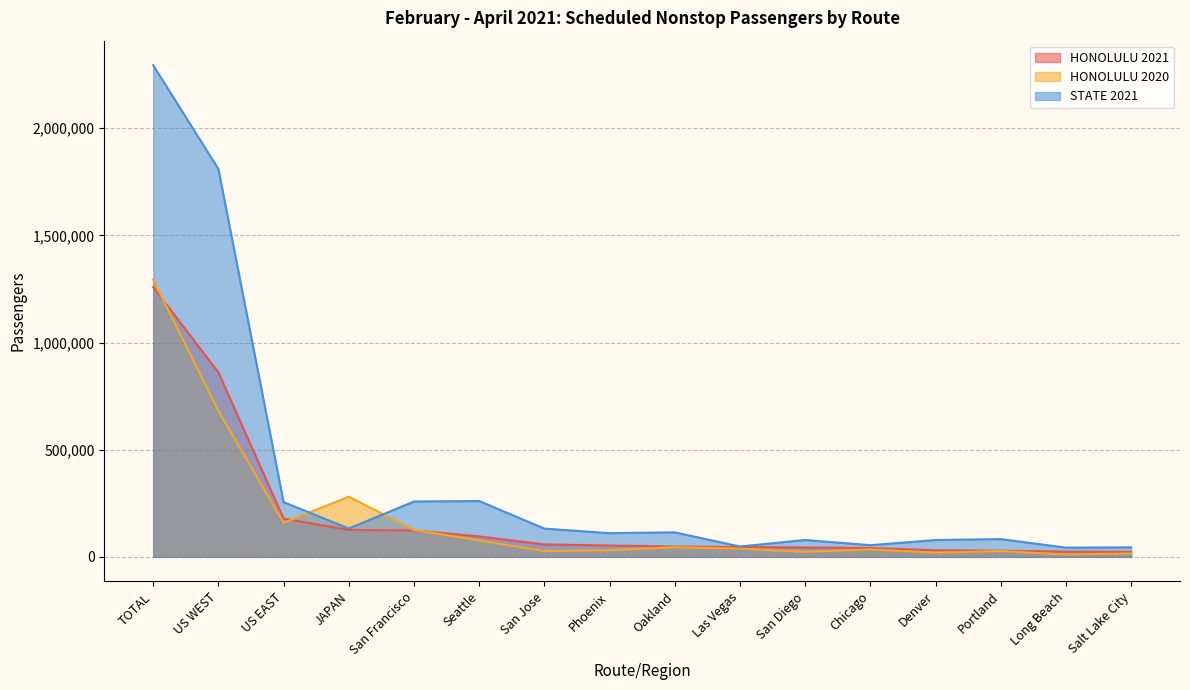

True or false: STATE 2021 and HONOLULU 2021 cross at least once.

False